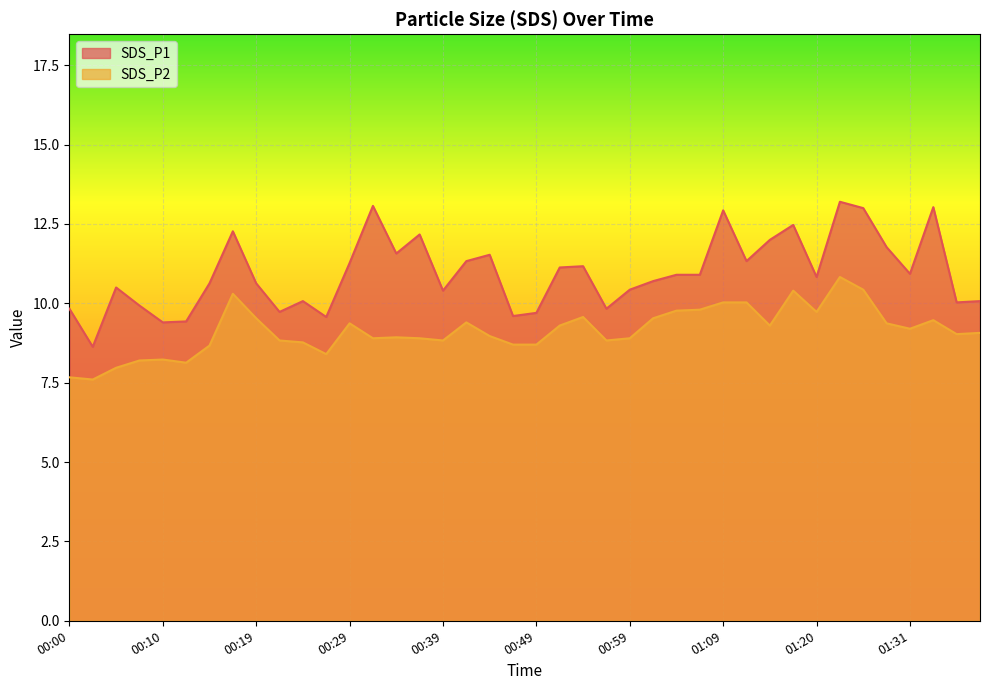

Reading right to left, extract all data points from this chart.

SDS_P1: 01:39=10.1	01:36=10.0	01:34=13.0	01:31=10.9	01:29=11.8	01:26=13.0	01:23=13.2	01:20=10.8	01:17=12.5	01:14=12.0	01:11=11.3	01:09=12.9	01:06=10.9	01:04=10.9	01:01=10.7	00:59=10.4	00:56=9.8	00:54=11.2	00:51=11.1	00:49=9.7	00:46=9.6	00:44=11.5	00:42=11.3	00:39=10.4	00:37=12.2	00:34=11.6	00:32=13.1	00:29=11.3	00:27=9.6	00:24=10.1	00:22=9.7	00:19=10.6	00:17=12.3	00:15=10.6	00:12=9.4	00:10=9.4	00:07=9.9	00:05=10.5	00:02=8.6	00:00=9.8
SDS_P2: 01:39=9.1	01:36=9.0	01:34=9.5	01:31=9.2	01:29=9.4	01:26=10.4	01:23=10.8	01:20=9.7	01:17=10.4	01:14=9.3	01:11=10.0	01:09=10.0	01:06=9.8	01:04=9.8	01:01=9.5	00:59=8.9	00:56=8.8	00:54=9.6	00:51=9.3	00:49=8.7	00:46=8.7	00:44=9.0	00:42=9.4	00:39=8.8	00:37=8.9	00:34=8.9	00:32=8.9	00:29=9.4	00:27=8.4	00:24=8.8	00:22=8.8	00:19=9.5	00:17=10.3	00:15=8.7	00:12=8.1	00:10=8.2	00:07=8.2	00:05=8.0	00:02=7.6	00:00=7.7